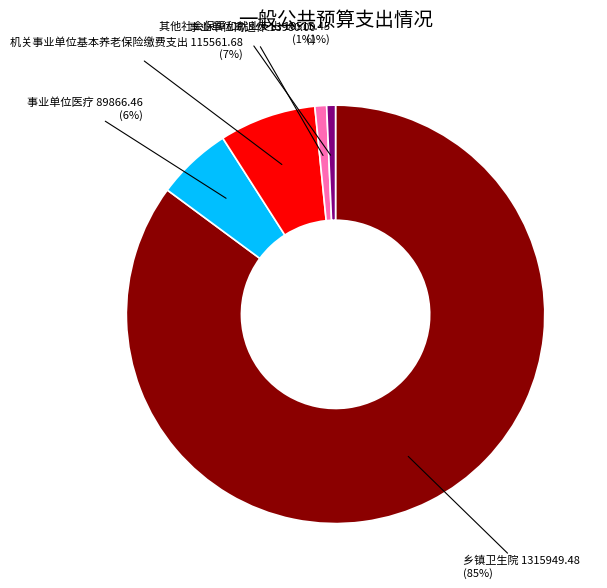

To the nearest percent, what is the average slice percentage?

20%